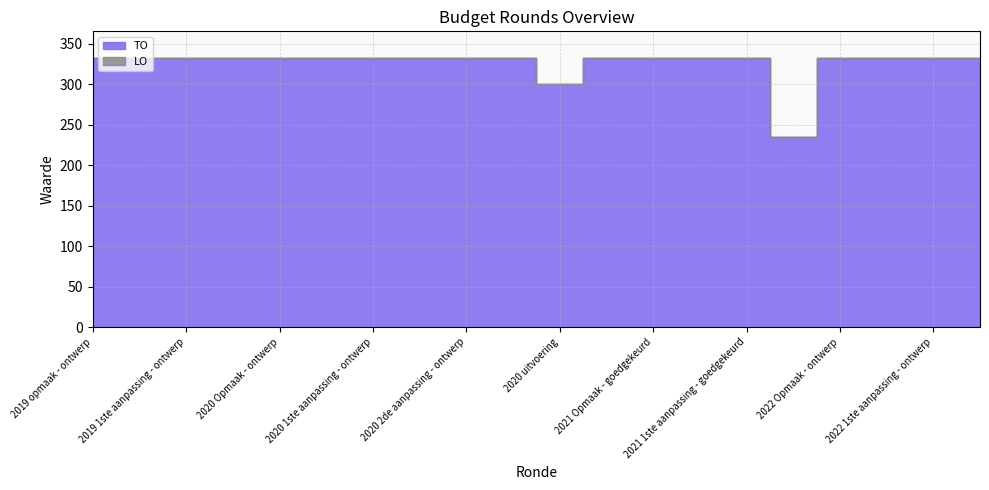

Reading left to right, list all the values displayed in this chart.

TO: 2019 opmaak - ontwerp=332	2019 opmaak - goedgekeurd=332	2019 1ste aanpassing - ontwerp=332	2019 1ste aanpassing - goedgekeurd=332	2020 Opmaak - ontwerp=332	2020 Opmaak - goedgekeurd=332	2020 1ste aanpassing - ontwerp=332	2020 1ste aanpassing - goedgekeurd=332	2020 2de aanpassing - ontwerp=332	2020 2de aanpassing - goedgekeurd=332	2020 uitvoering=300	2021 Opmaak - ontwerp=332	2021 Opmaak - goedgekeurd=332	2021 1ste aanpassing - ontwerp=332	2021 1ste aanpassing - goedgekeurd=332	2021 uitvoering=235	2022 Opmaak - ontwerp=332	2022 Opmaak - goedgekeurd=332	2022 1ste aanpassing - ontwerp=332	2022 1ste aanpassing - goedgekeurd=332
LO: 2019 opmaak - ontwerp=0	2019 opmaak - goedgekeurd=0	2019 1ste aanpassing - ontwerp=0	2019 1ste aanpassing - goedgekeurd=0	2020 Opmaak - ontwerp=0	2020 Opmaak - goedgekeurd=0	2020 1ste aanpassing - ontwerp=0	2020 1ste aanpassing - goedgekeurd=0	2020 2de aanpassing - ontwerp=0	2020 2de aanpassing - goedgekeurd=0	2020 uitvoering=0	2021 Opmaak - ontwerp=0	2021 Opmaak - goedgekeurd=0	2021 1ste aanpassing - ontwerp=0	2021 1ste aanpassing - goedgekeurd=0	2021 uitvoering=0	2022 Opmaak - ontwerp=0	2022 Opmaak - goedgekeurd=0	2022 1ste aanpassing - ontwerp=0	2022 1ste aanpassing - goedgekeurd=0